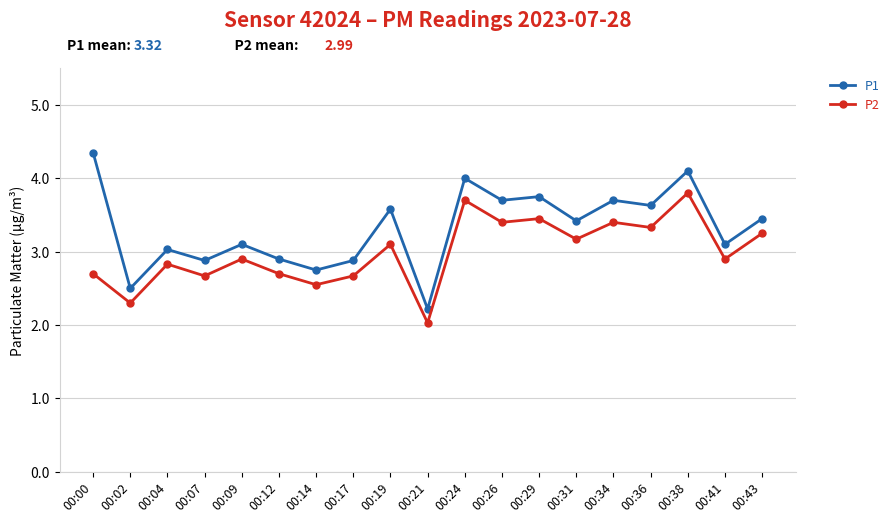

True or false: P2 has more than 1 interior local peaks.

True